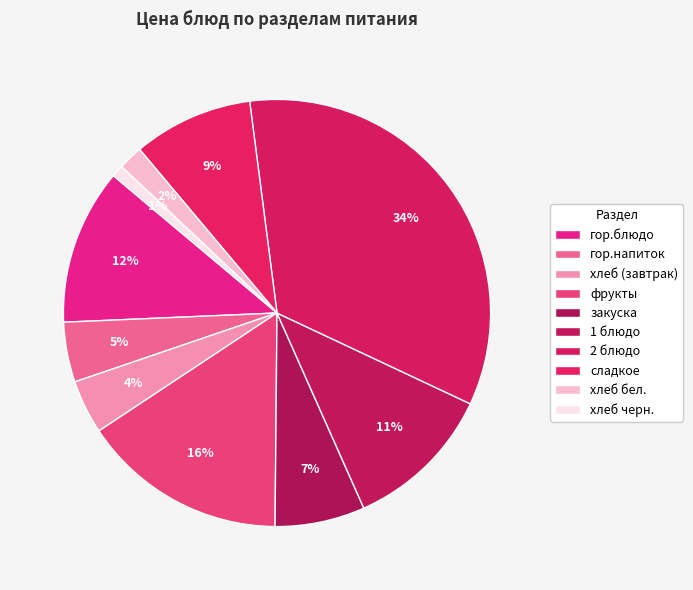

Count the number of slices in the pie.

10